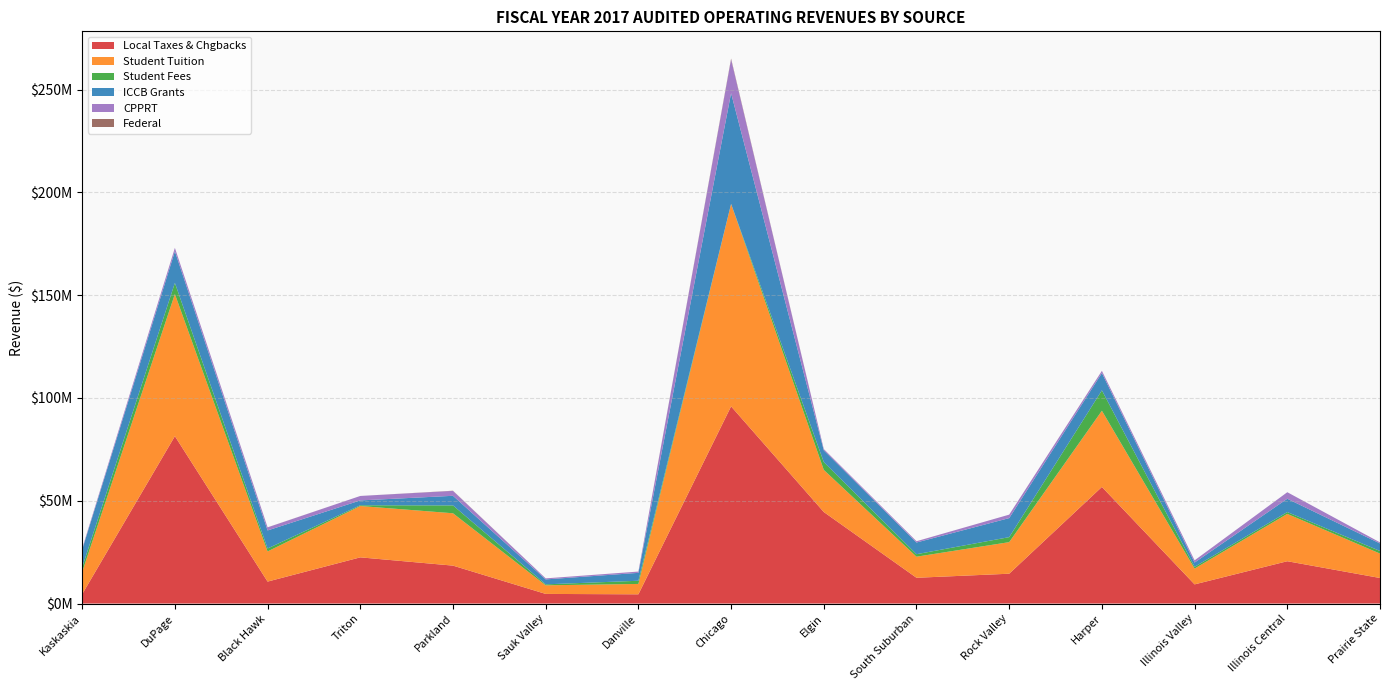

Reading left to right, what are all the values shown in this chart?

Local Taxes & Chgbacks: 4565427	81436553	10680141	22472460	18449278	4684421	4492137	95923359	44528690	12537210	14513106	56733836	9326200	20588346	12431080
Student Tuition: 10811825	69133710	14670685	24976451	25467977	4183210	5047363	98496410	20490401	10253976	15355824	37062583	7688690	23021187	11877993
Student Fees: 2270349	5417350	1437754	370633	3828713	474604	1545672	26200	3811427	1211920	2437318	9928134	850908	904934	1260914
ICCB Grants: 8618777	15371450	8773606	2350201	4670050	2399531	3846693	53849327	5713131	5693274	9267054	8418809	2075793	6465868	3661204
CPPRT: 540128	1679128	1480910	2170567	2384389	502533	622143	16422533	612836	607134	1677553	1036684	1071422	3183139	521764
Federal: 0	0	38234	960	90373	4864	5967	402859	0	15676	0	29575	6299	0	0